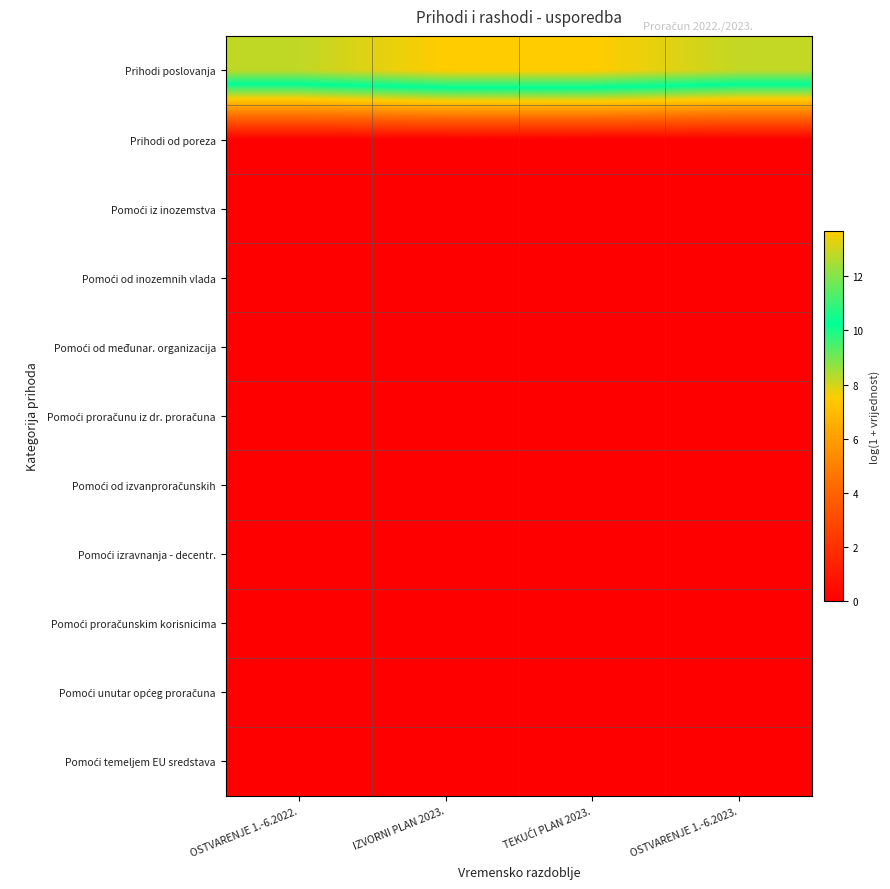

Which series has the widest spread of values?

Prihodi poslovanja